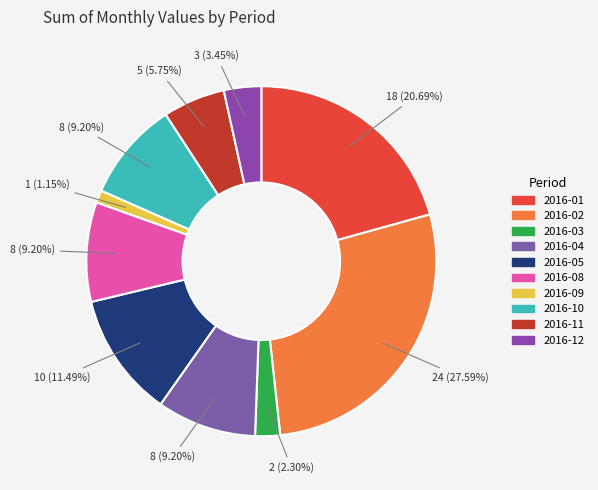

Count the number of slices in the pie.

10